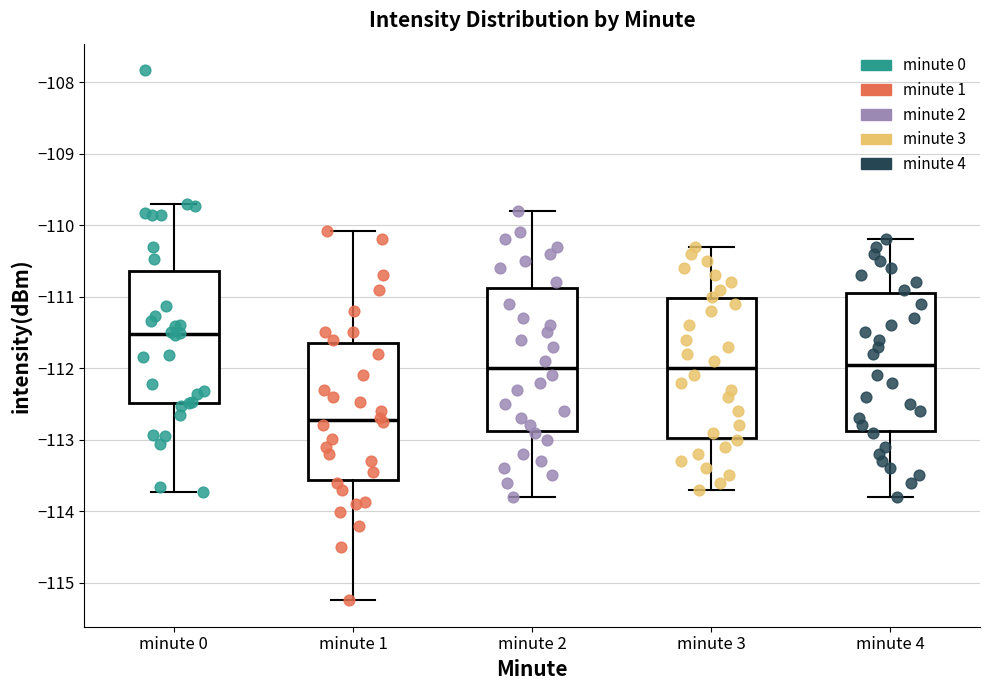

Reading left to right, read every box against the y-axis: the position of its median line, the range the box covers, and the ends of its whiskers. The values are not printed on the chart, so give them approximately, as read against the axis.

minute 0: median -111.5, box -112.5 to -110.6, whiskers -113.7 to -109.7
minute 1: median -112.7, box -113.6 to -111.6, whiskers -115.2 to -110.1
minute 2: median -112.0, box -112.9 to -110.9, whiskers -113.8 to -109.8
minute 3: median -112.0, box -113.0 to -111.0, whiskers -113.7 to -110.3
minute 4: median -111.9, box -112.9 to -110.9, whiskers -113.8 to -110.2